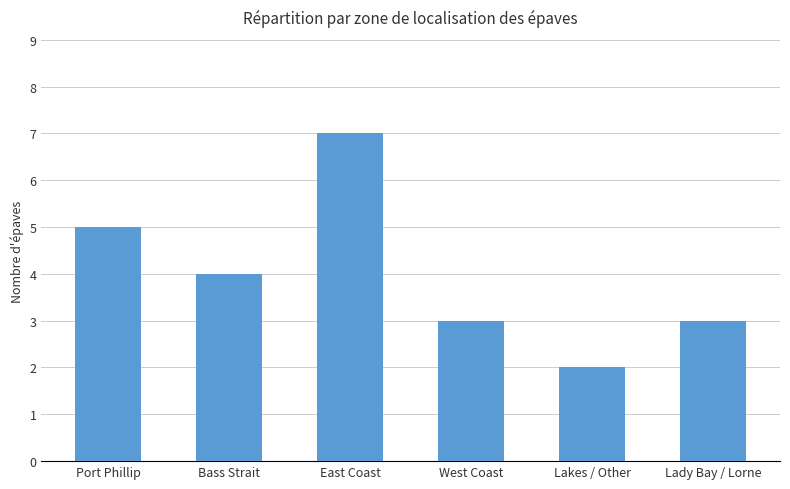

Which label corresponds to the smallest value in the chart?

Lakes / Other